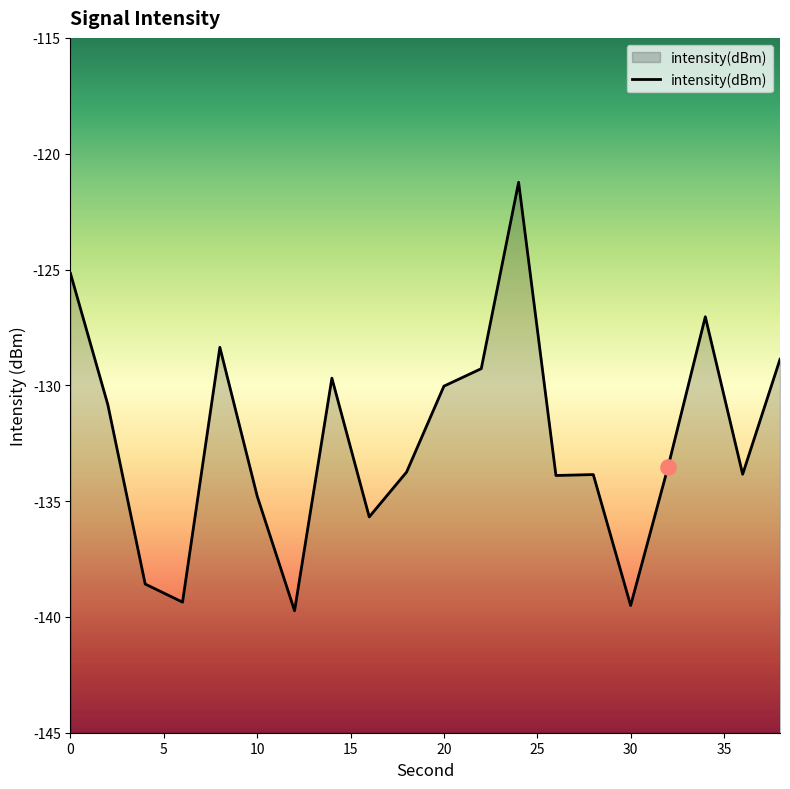

Which has a higher value, 12 or 10?

10